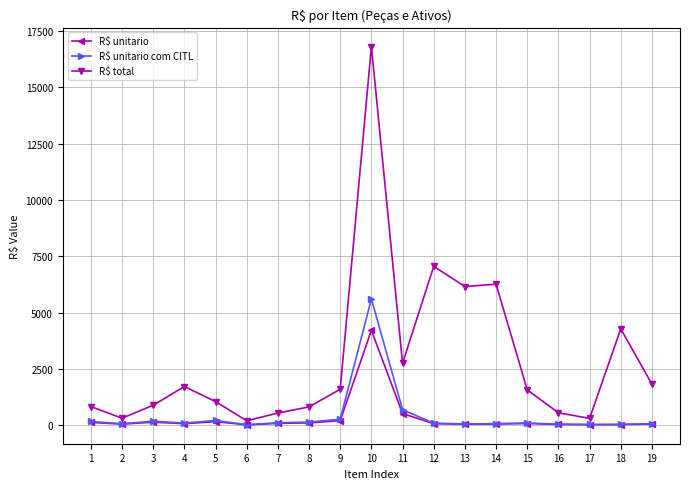

True or false: R$ total has more than 1 interior local peaks.

True